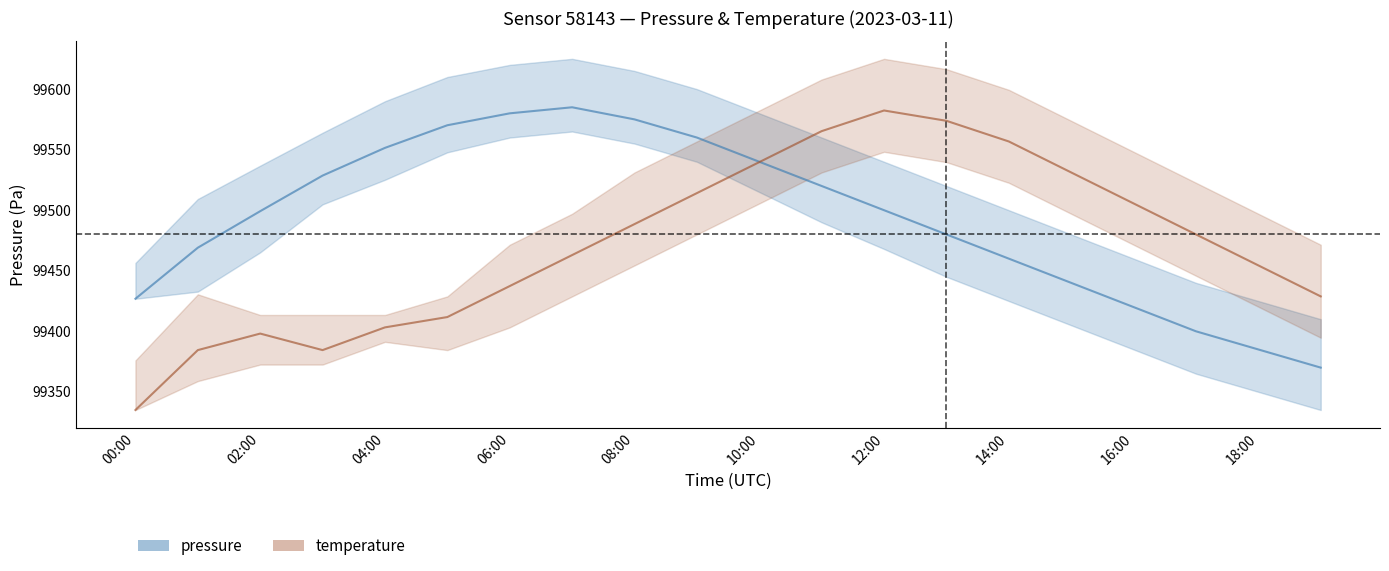

What is the sum of the temperature values at 00:00 and 18:00?

198789.4